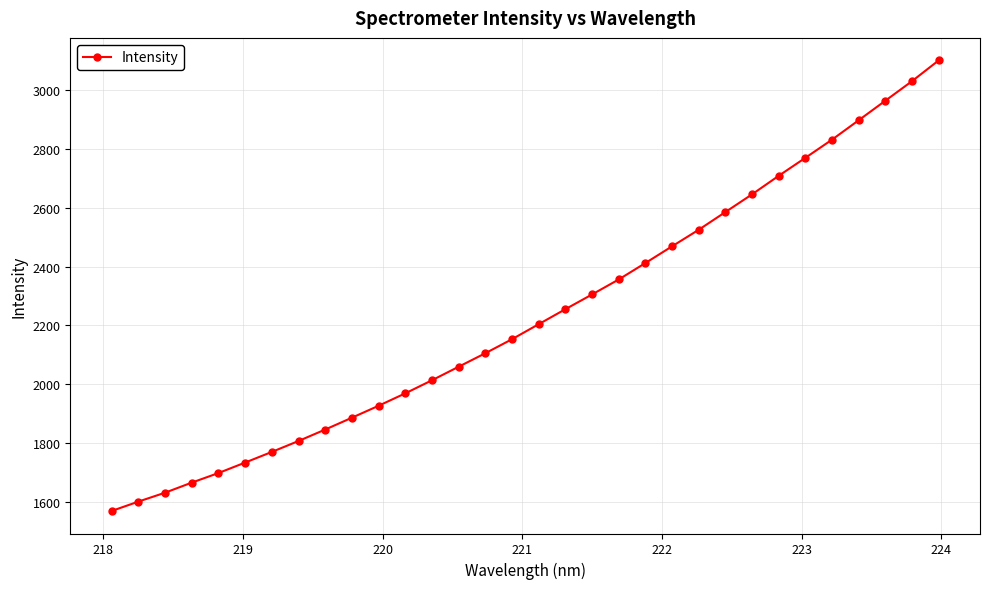

What is the maximum value shown in the chart?

3099.7